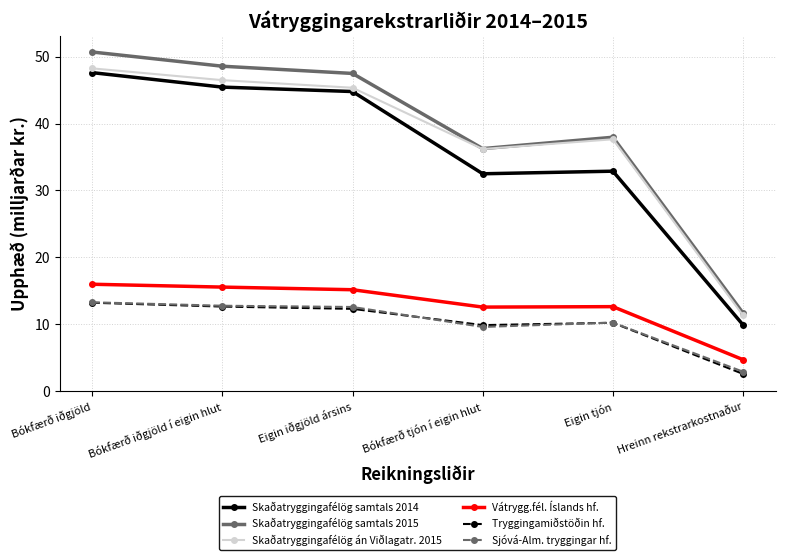

Rank the categories by Skaðatryggingafélög samtals 2015 value from highest to lowest.

Bókfærð iðgjöld, Bókfærð iðgjöld í eigin hlut, Eigin iðgjöld ársins, Eigin tjón, Bókfærð tjón í eigin hlut, Hreinn rekstrarkostnaður